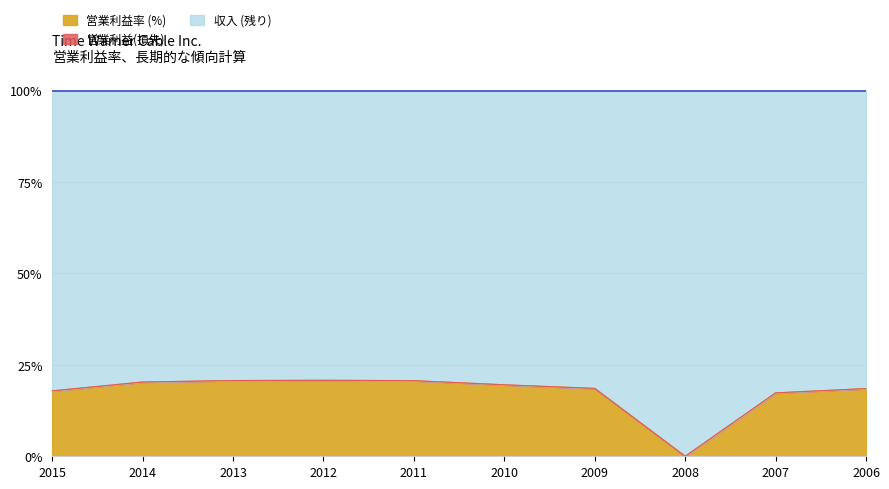

The value of 営業利益率 at 2013 is 9.9. True or false?

False